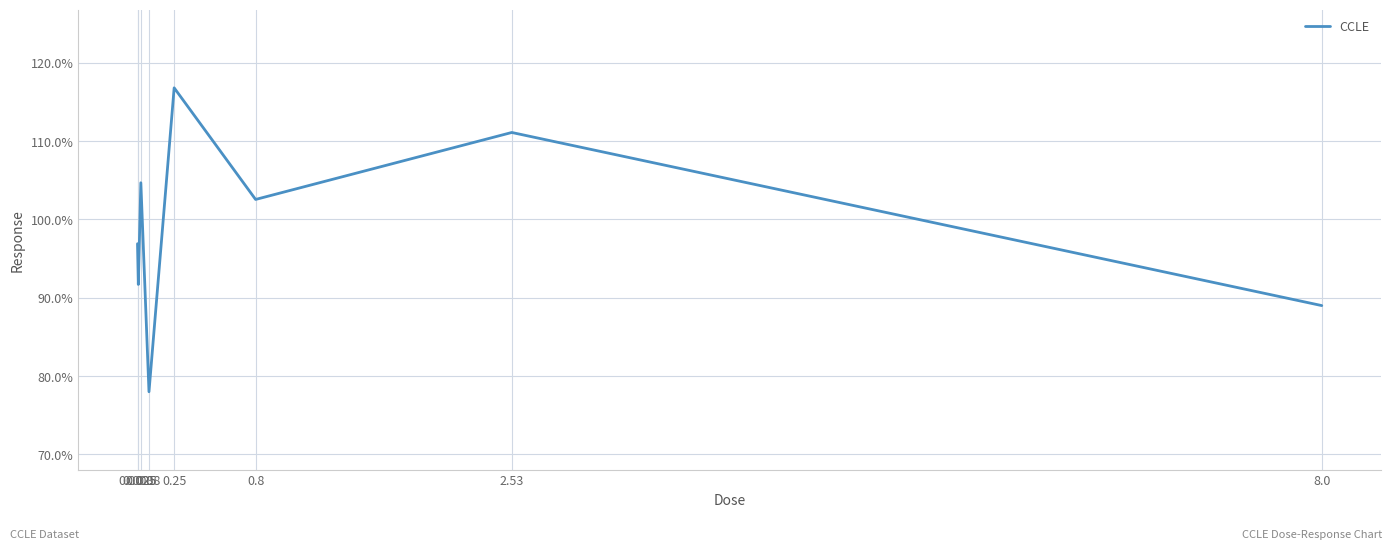

What is the sum of all values?

790.7